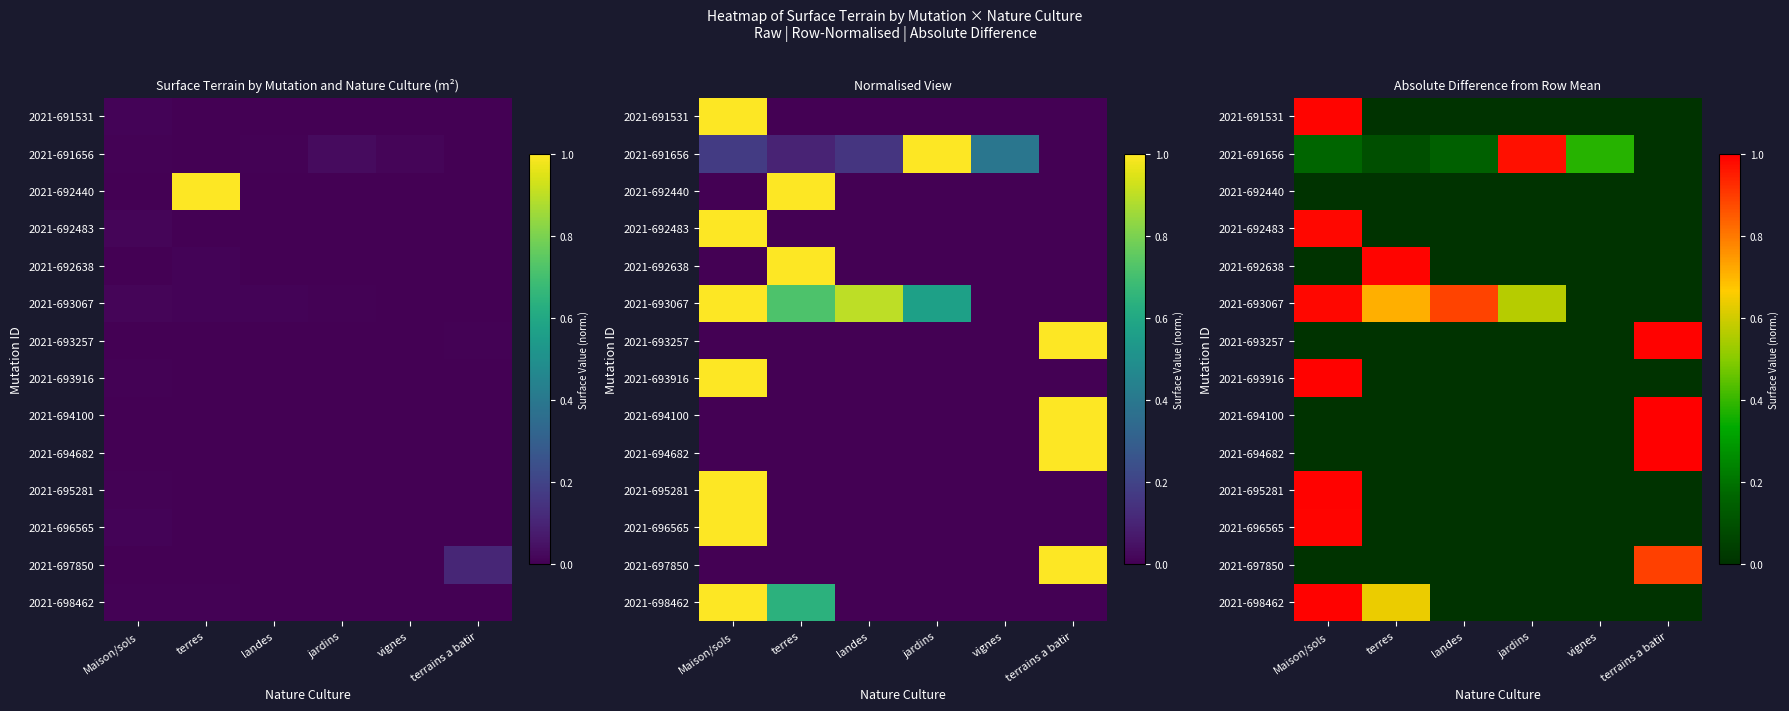

What is the total value across all series at terrains a batir?

3.9